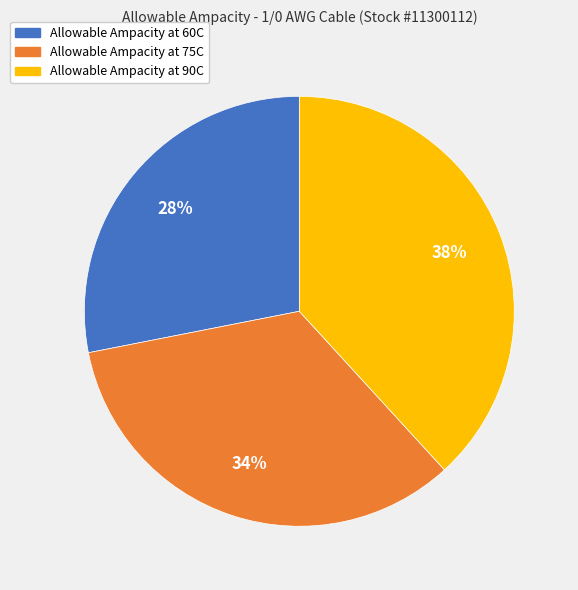

To the nearest percent, what percentage of the pie is Allowable Ampacity at 60C?

28%